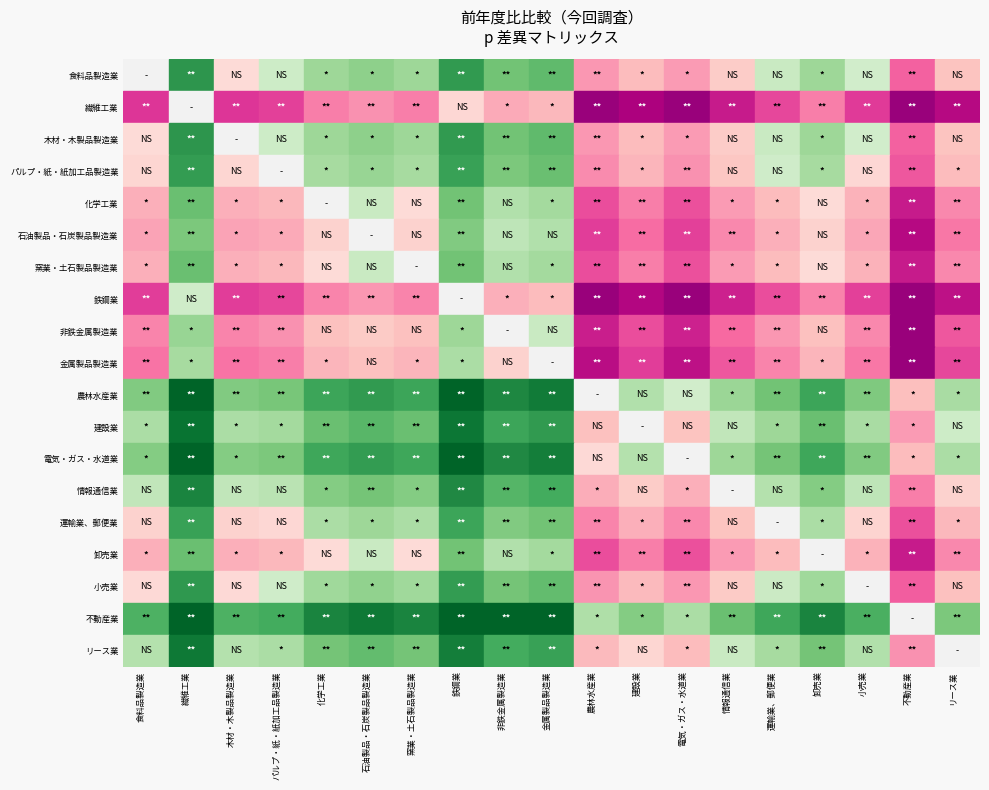

How many data points in values_row are less than 0?

10